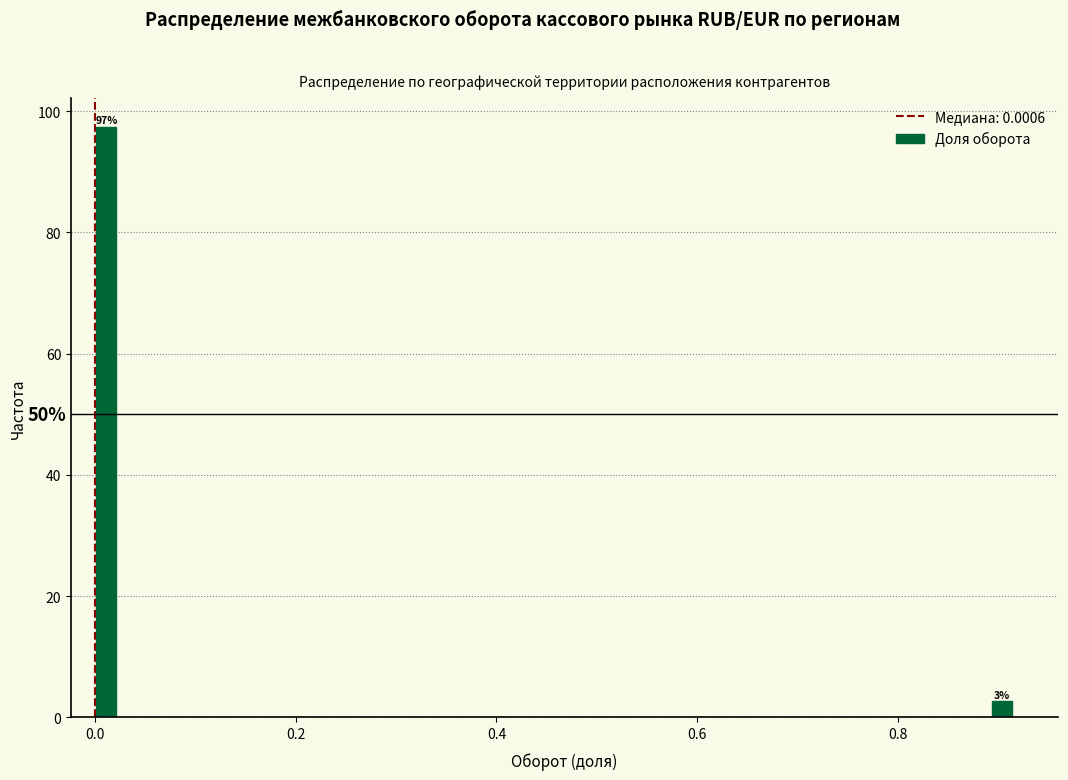

Around what value on the x-axis is the tallest bar? Give the approximate position of its centre, as read against the axis.

0.02